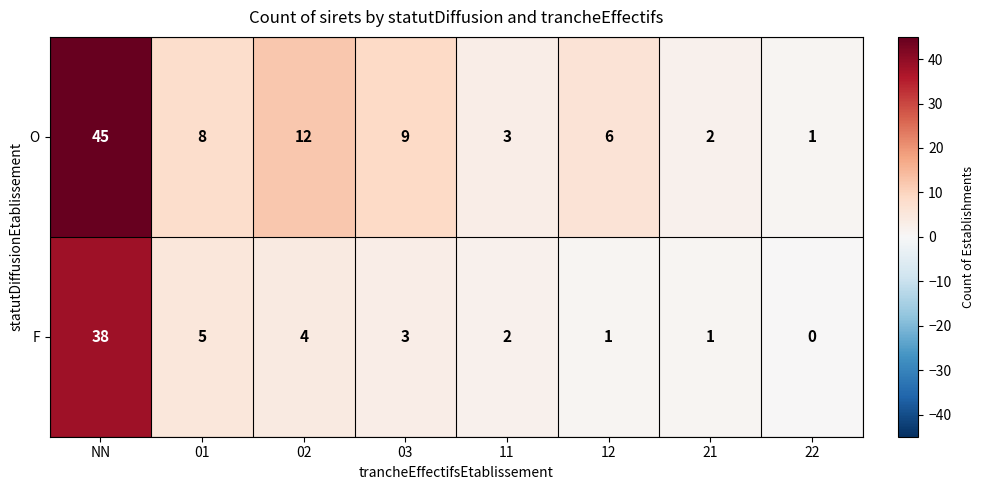

What is the difference between the highest and lowest values at 12?

5